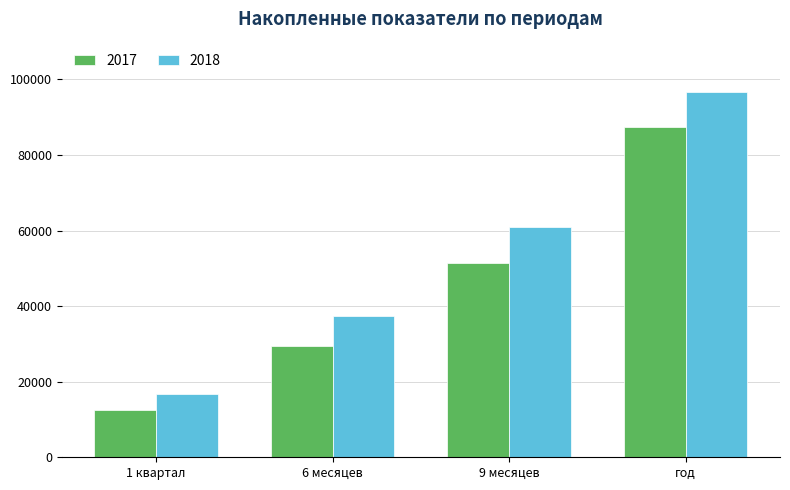

What are all the series names shown in the legend?

2017, 2018